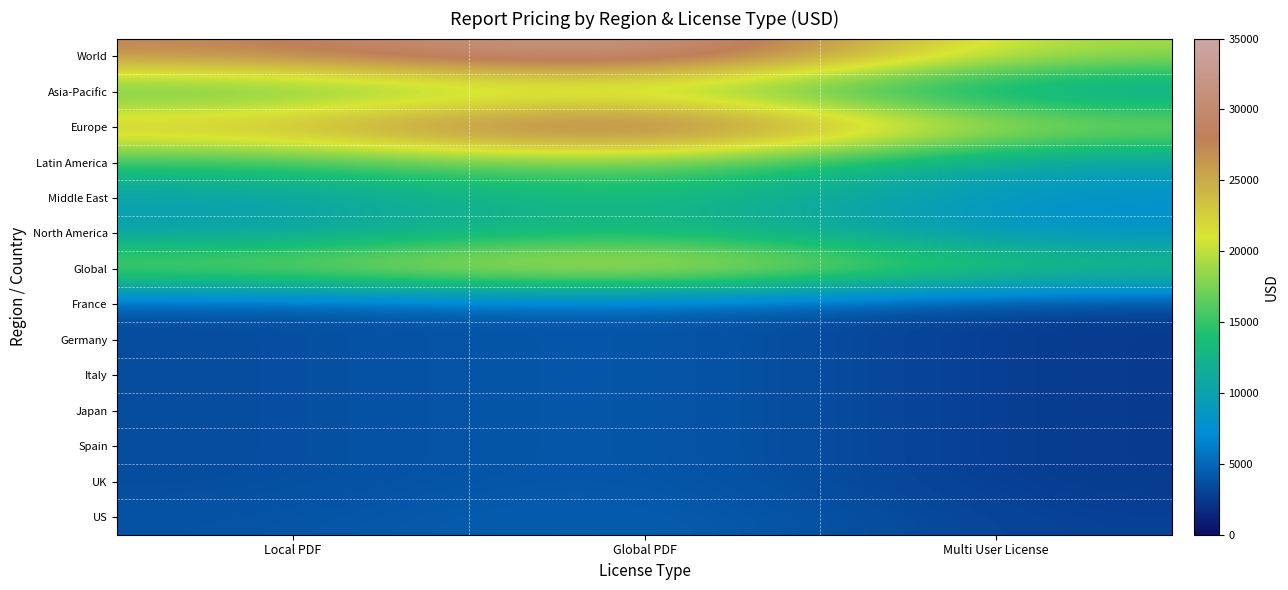

Count the number of data series in this chart.

14